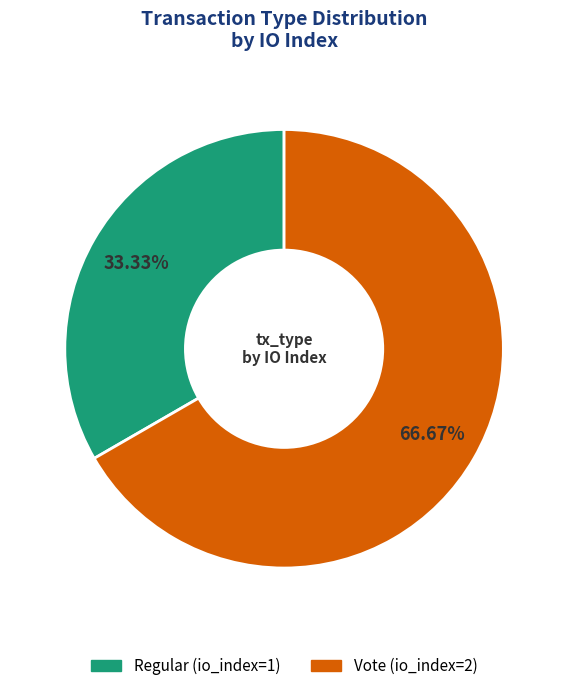

The Vote (io_index=2) slice represents 67% of the pie. True or false?

True